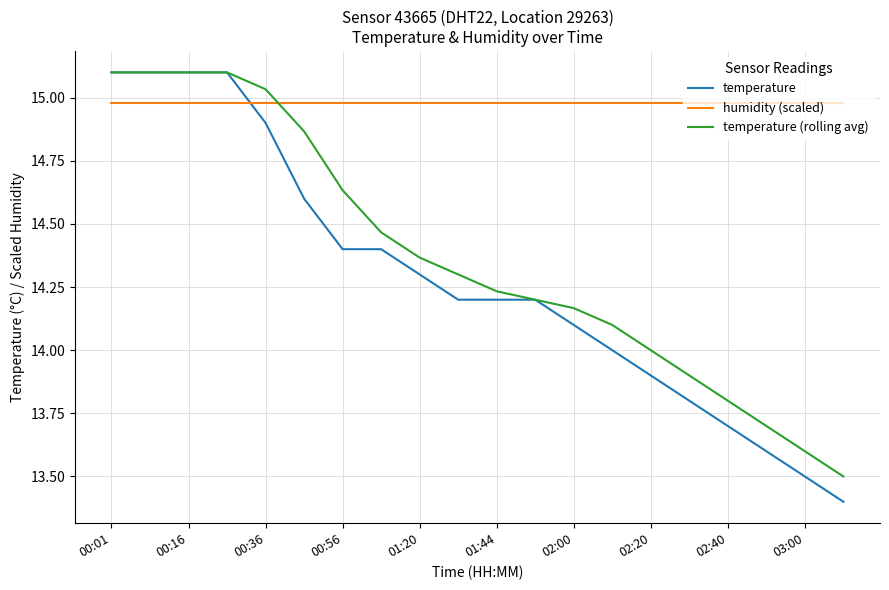

What is the lowest value of the temperature series?

13.4